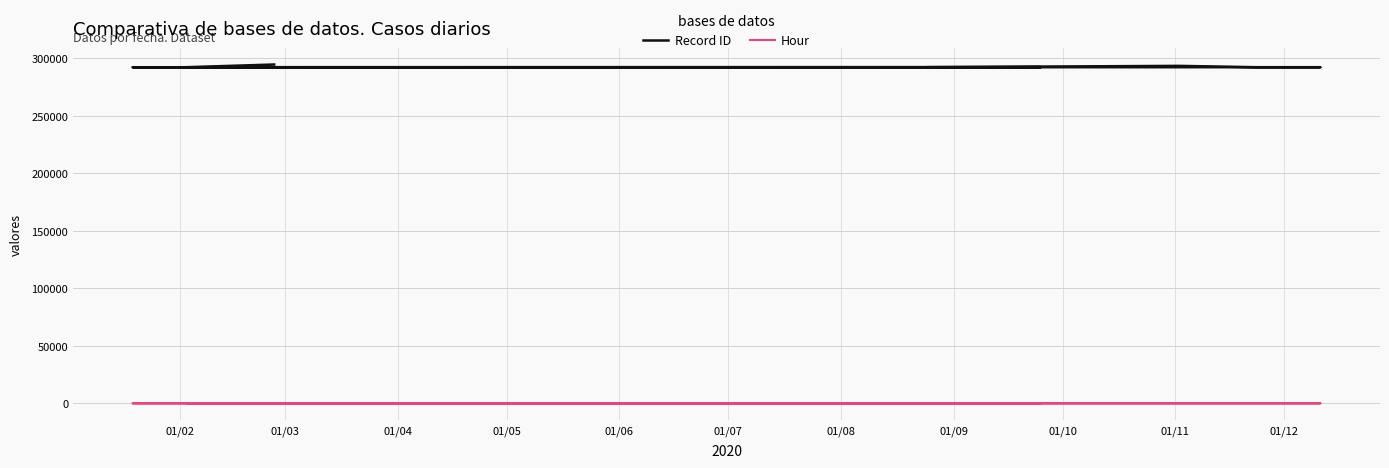

True or false: Record ID and Hour cross at least once.

False